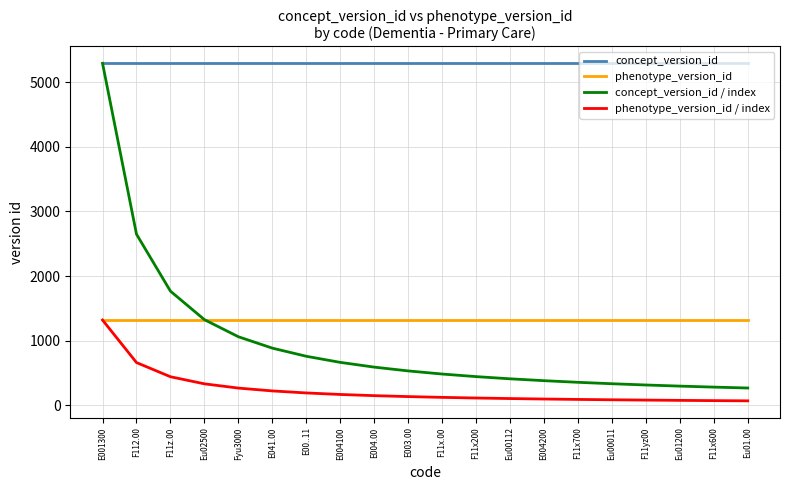

Rank the series at Eu00011 from highest to lowest value.

concept_version_id, phenotype_version_id, concept_version_id / index, phenotype_version_id / index